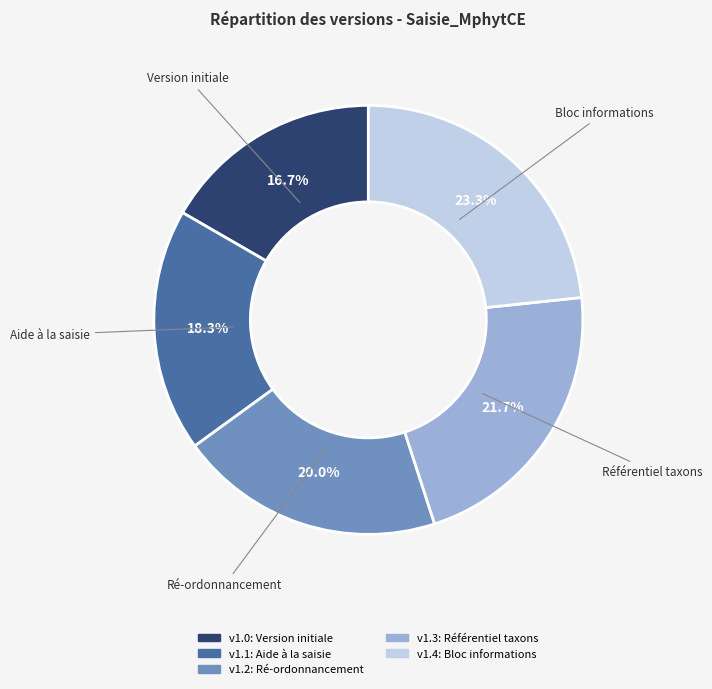

Is there a majority slice in this chart?

No